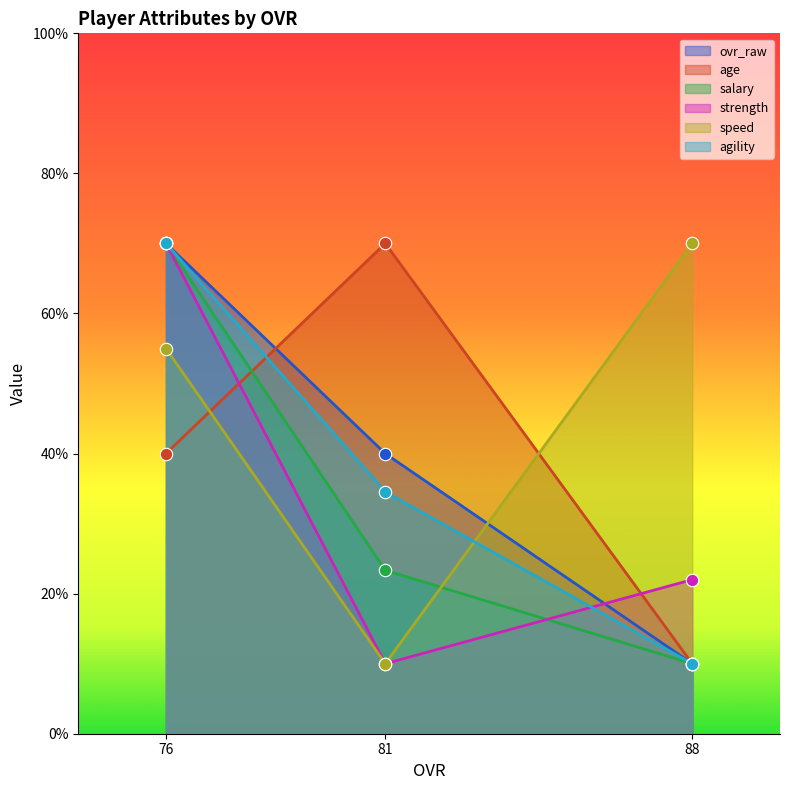

At how many categories does at least one series exceed 60?

3